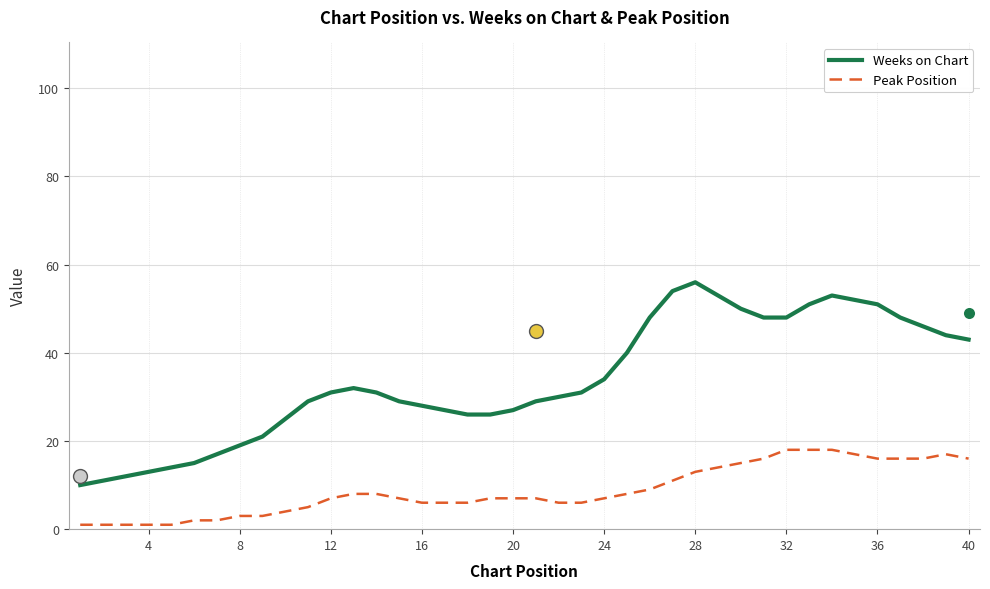

Which series reaches the minimum Y coordinate?

Peak Position